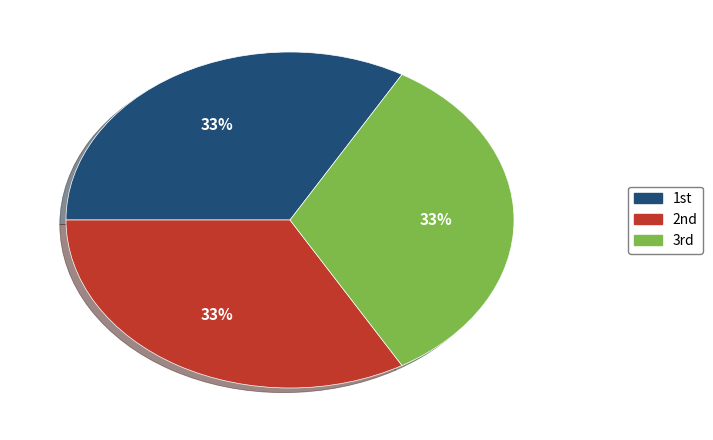

How many slices are in this pie chart?

3